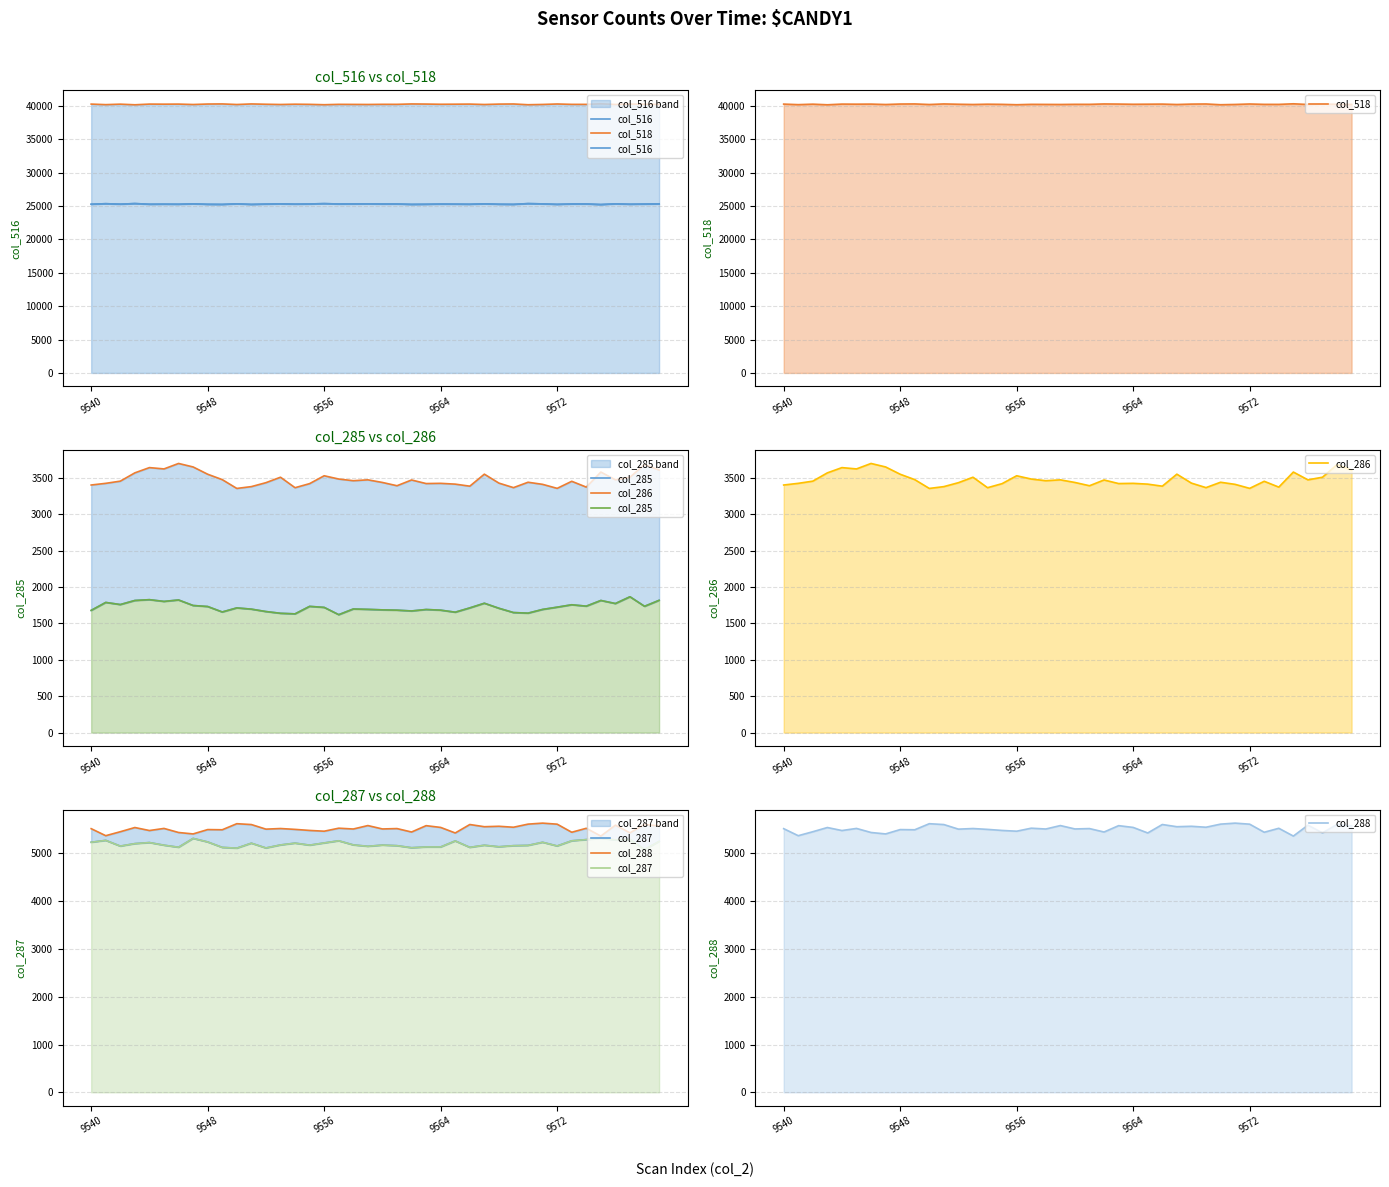

Which has a higher value, 28 or 9564?

9564